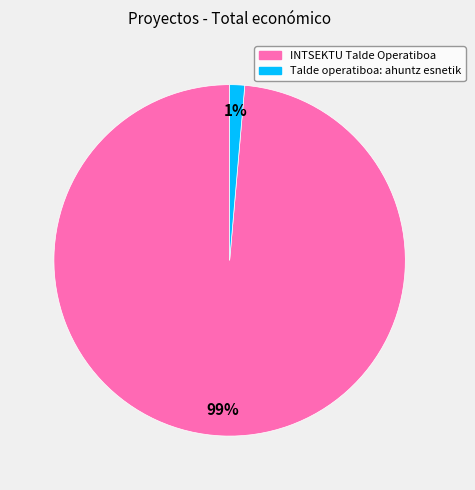

Is it true that Talde operatiboa: ahuntz esnetik is 1% of the pie?

True